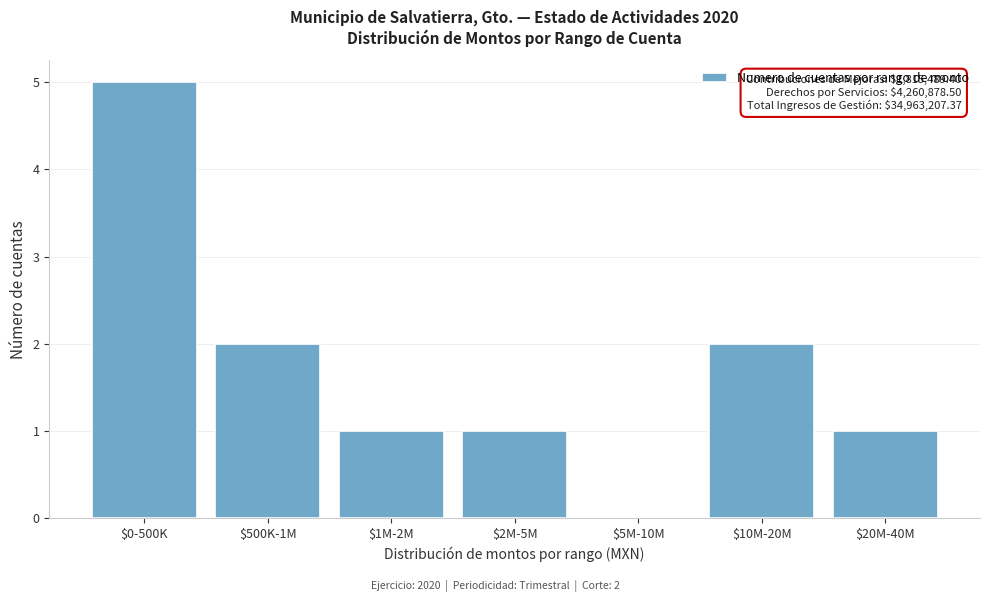

What is the greatest value displayed?

5